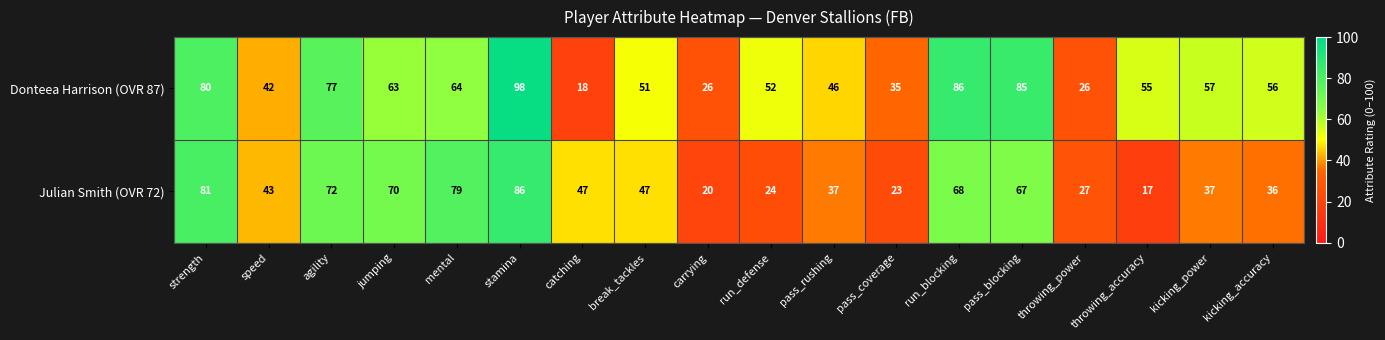

At which label does Julian Smith (OVR 72) reach its minimum?

throwing_accuracy